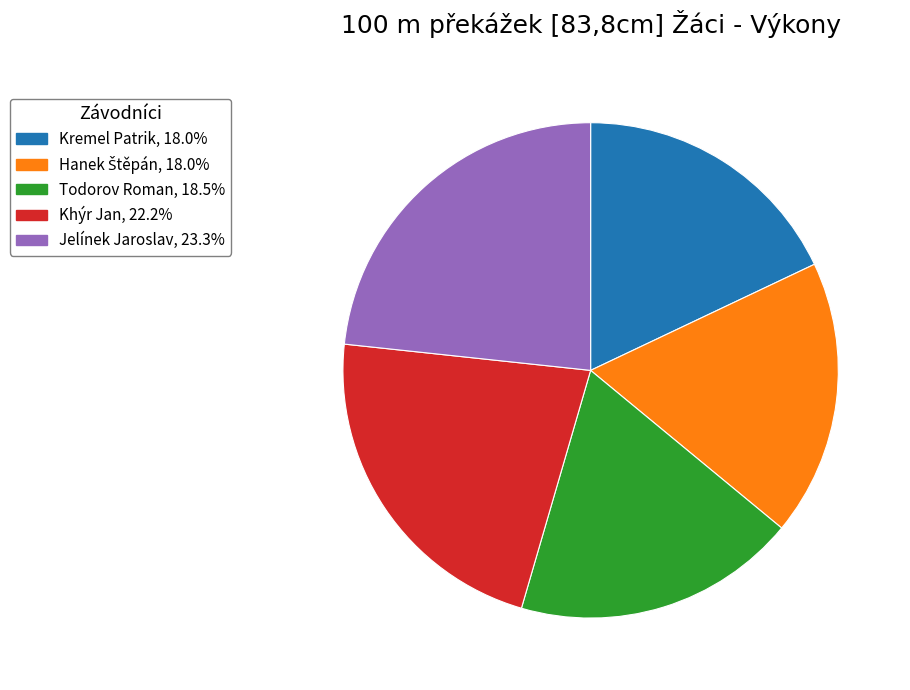

Does any single category account for the majority?

No